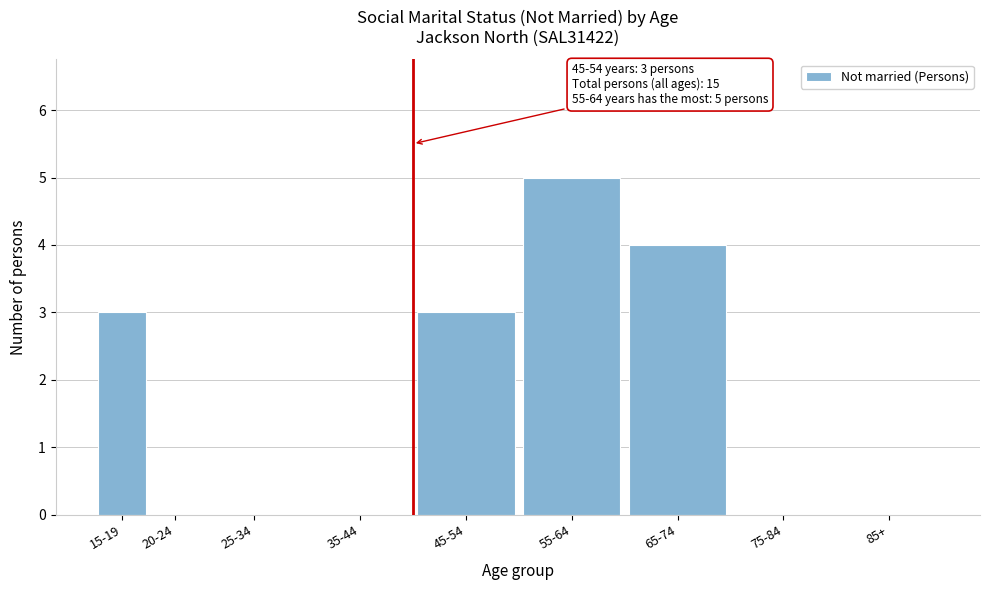

Reading right to left, what are all the values shown in this chart?

85+=0	75-84=0	65-74=4	55-64=5	45-54=3	35-44=0	25-34=0	20-24=0	15-19=3